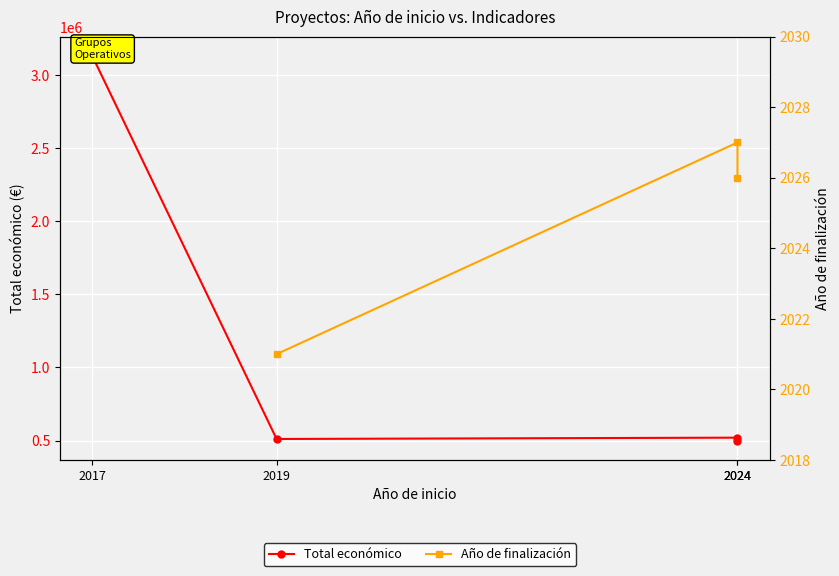

How many categories are shown in the chart?

4